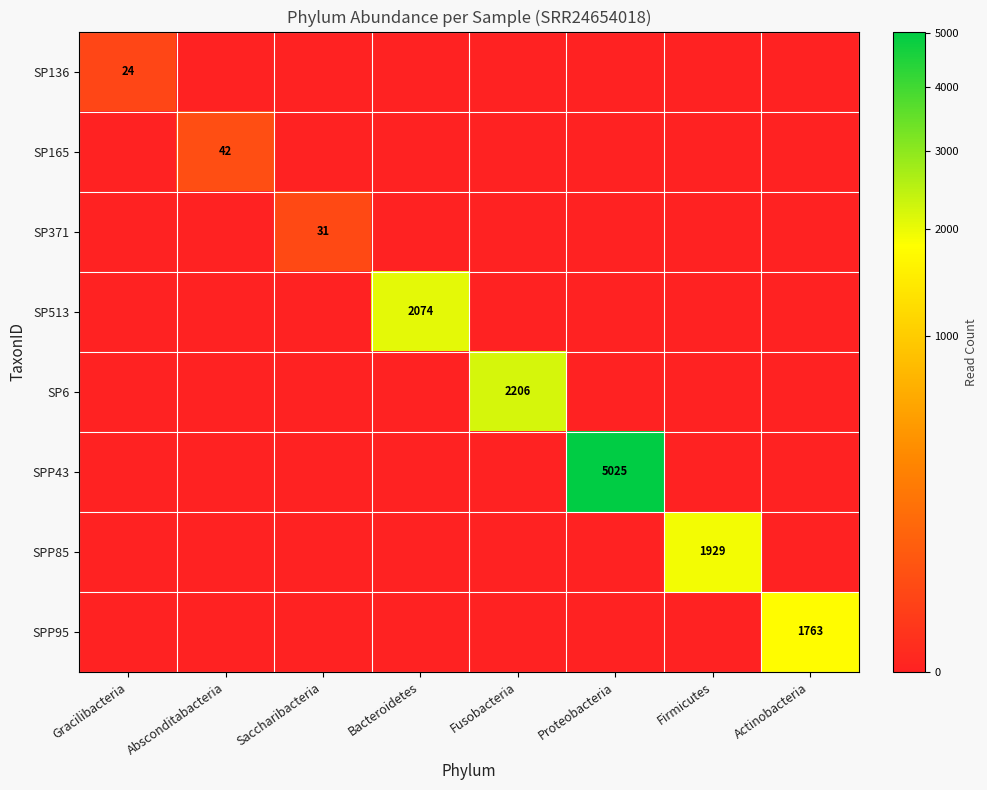

Is it true that SPP85 equals 1123 at Firmicutes?

False